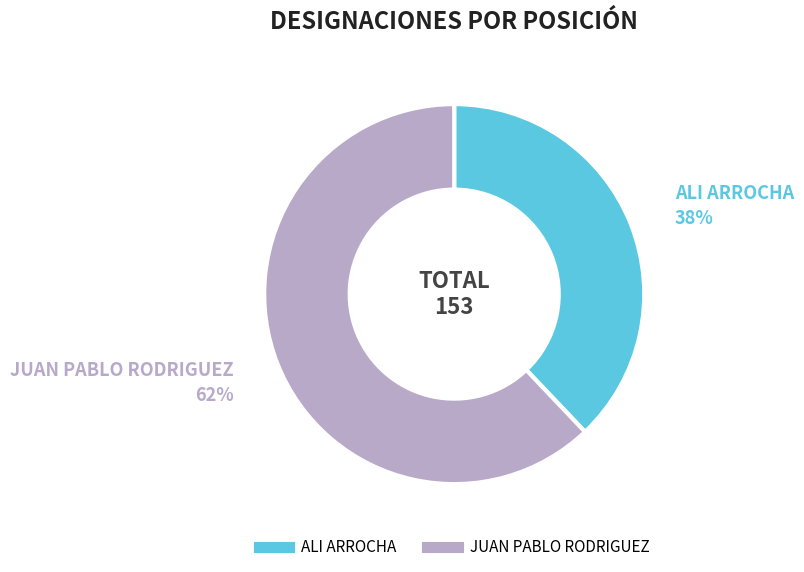

How many slices are in this pie chart?

2